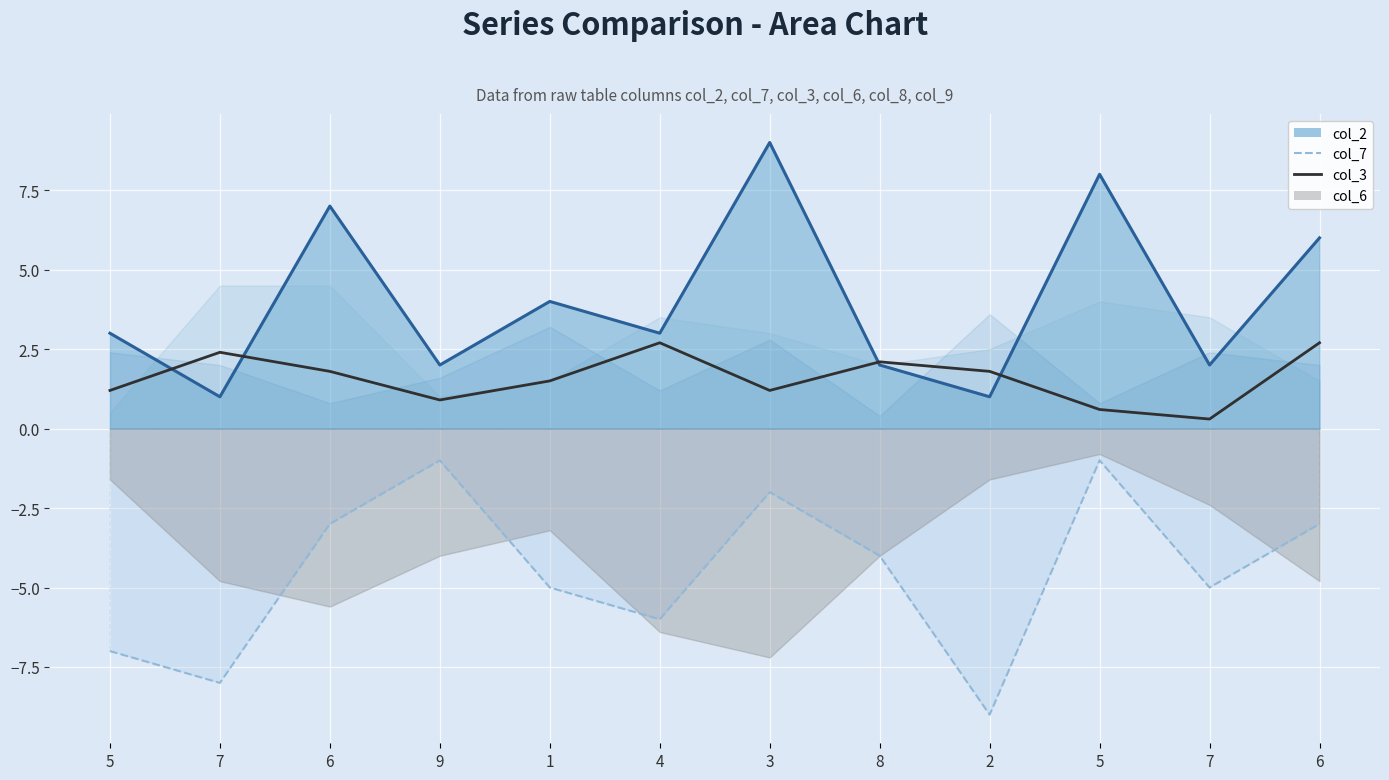

How many interior local peaks does the col_2 line series have?

4